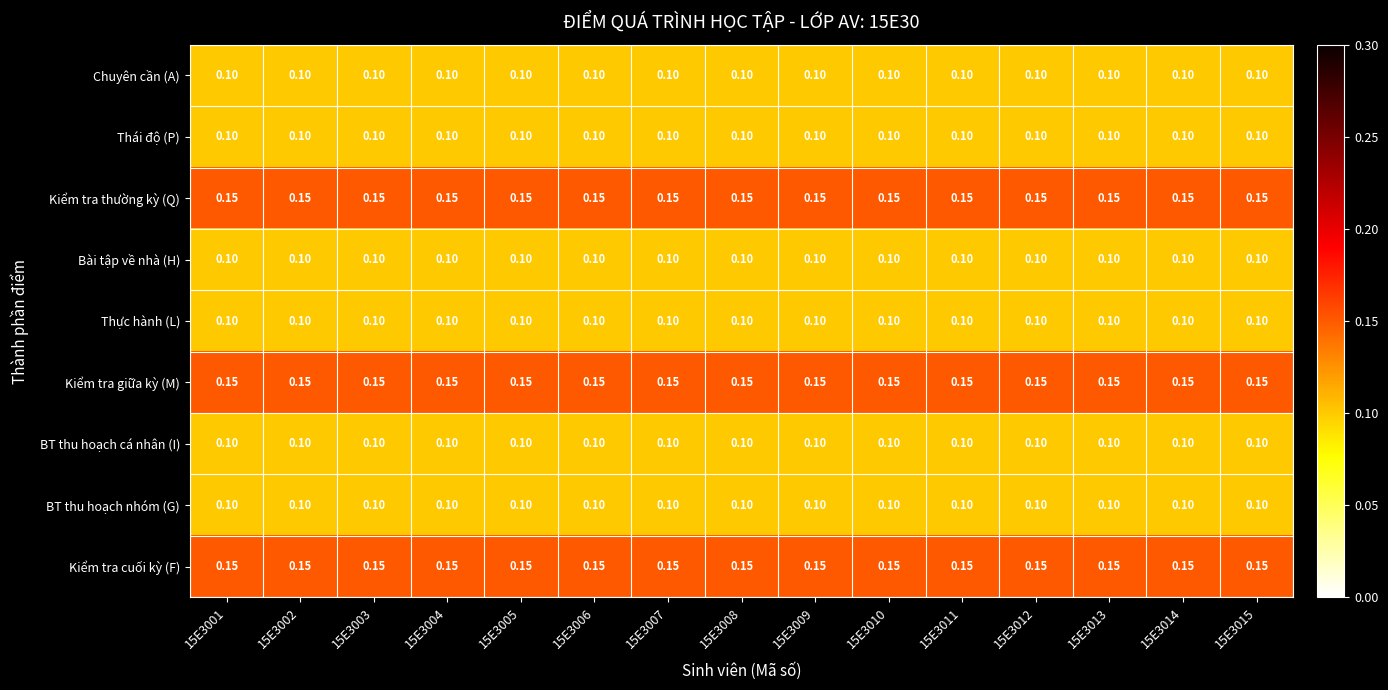

Is the value of BT thu hoạch cá nhân (I) at 15E3012 greater than the value of Kiểm tra giữa kỳ (M) at 15E3006?

No